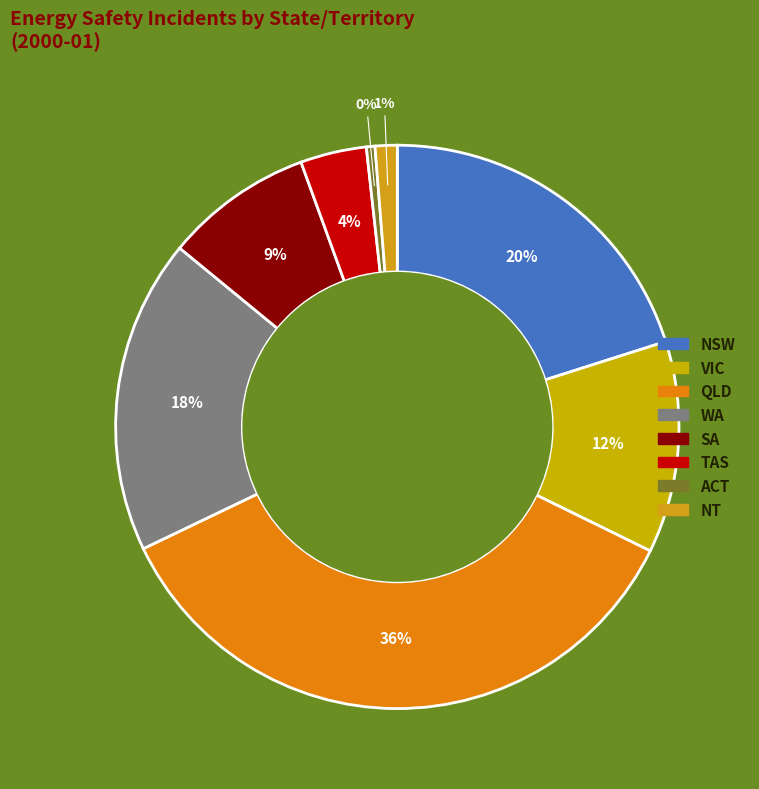

Between TAS and SA, which is larger?

SA